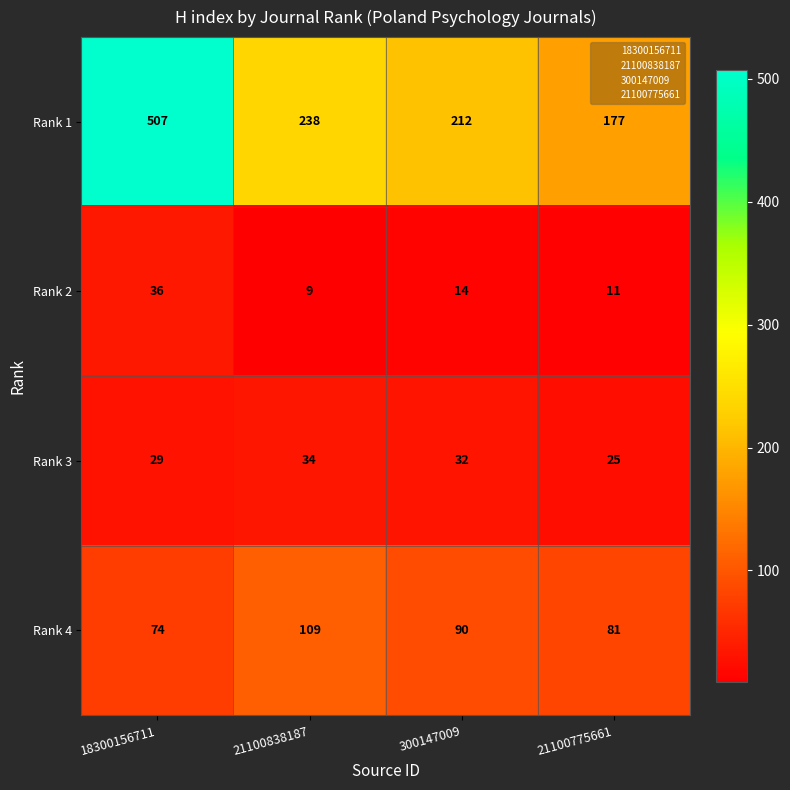

Reading left to right, what are all the values shown in this chart?

Rank 1: 18300156711=507	21100838187=238	300147009=212	21100775661=177
Rank 2: 18300156711=36	21100838187=9	300147009=14	21100775661=11
Rank 3: 18300156711=29	21100838187=34	300147009=32	21100775661=25
Rank 4: 18300156711=74	21100838187=109	300147009=90	21100775661=81